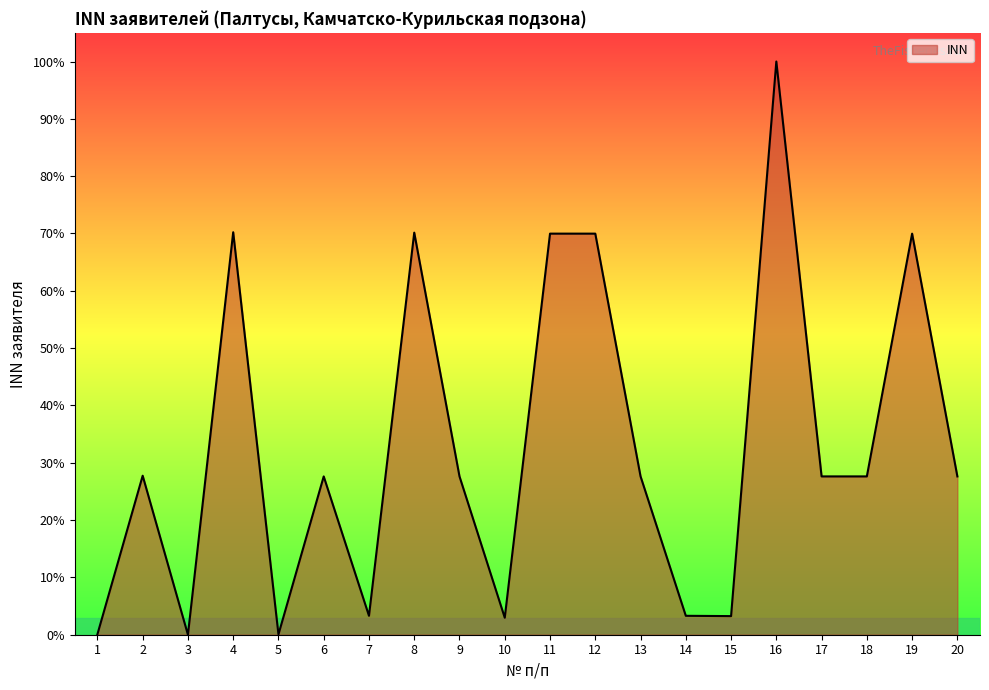

How many lines are shown in the chart?

1